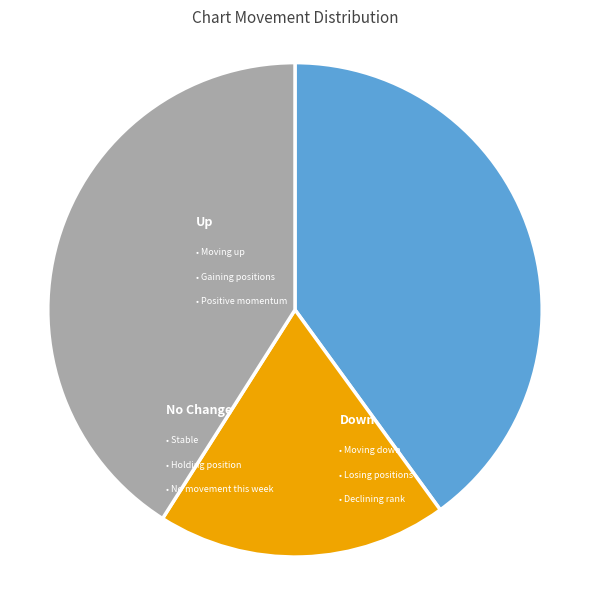

Is there any slice that represents more than half of the pie?

No